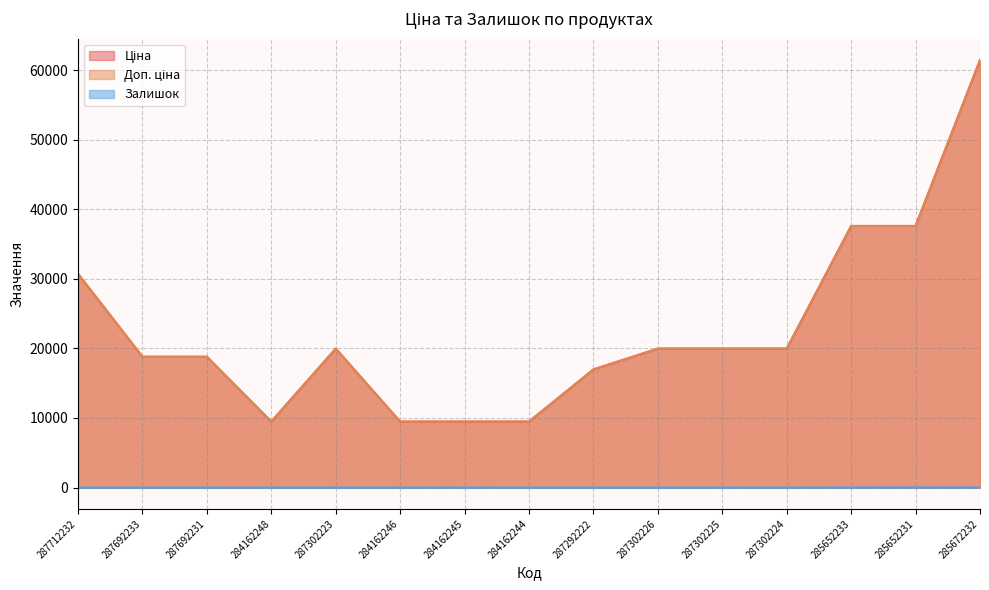

Rank the categories by Ціна value from lowest to highest.

284162248, 284162246, 284162245, 284162244, 287292222, 287692233, 287692231, 287302223, 287302226, 287302225, 287302224, 287712232, 285652233, 285652231, 285672232